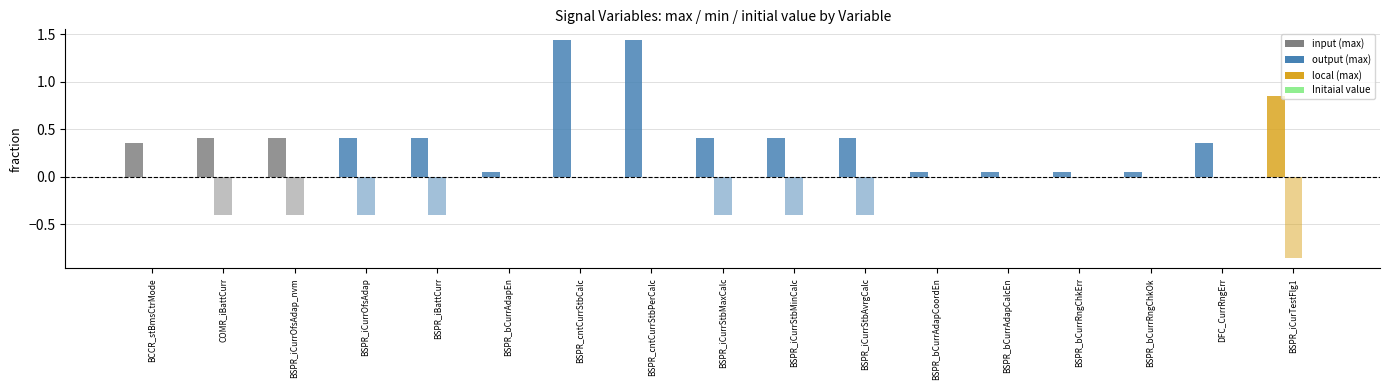

Which category has the lowest value across all series?

BSPR_iCurTestFlg1